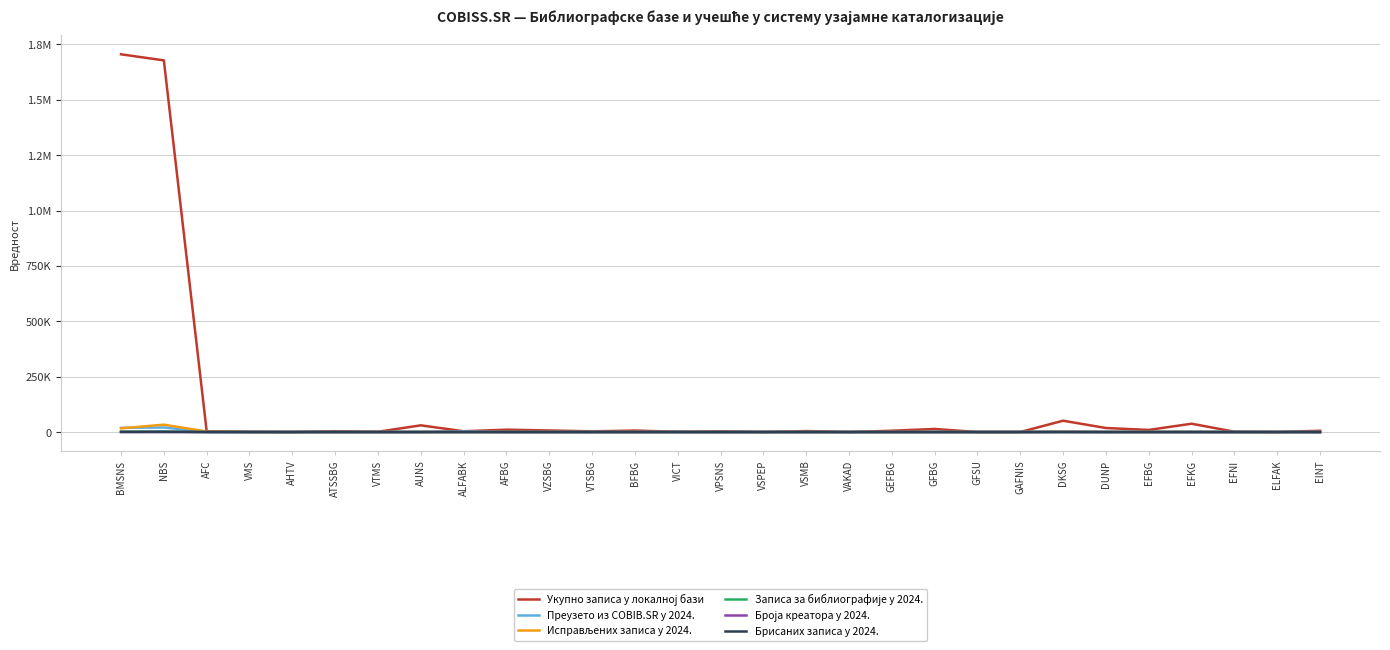

What is the maximum value shown in the chart?

1705536